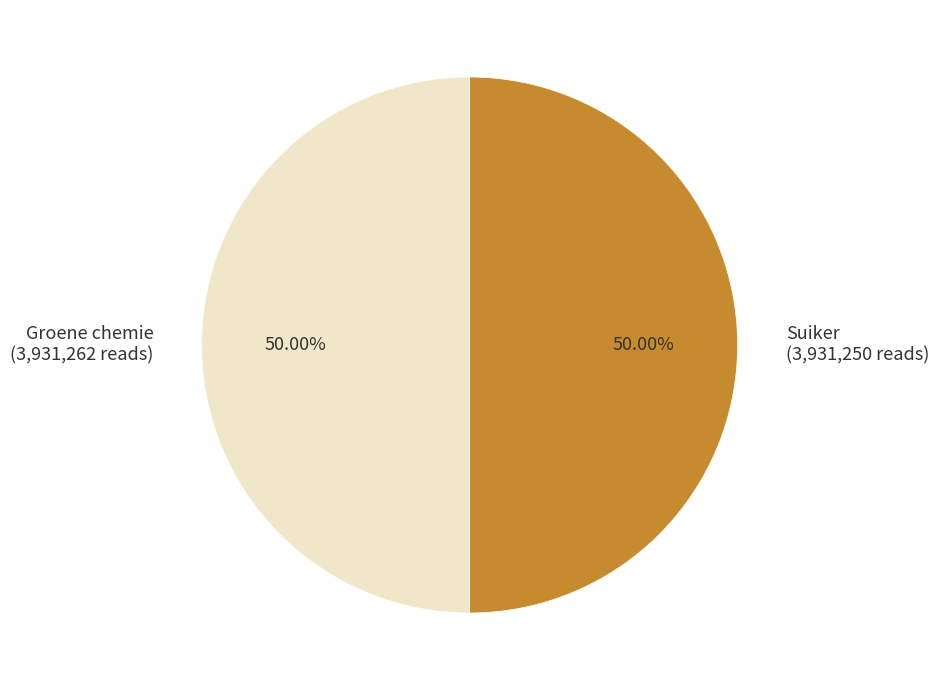

The Suiker slice represents 59% of the pie. True or false?

False